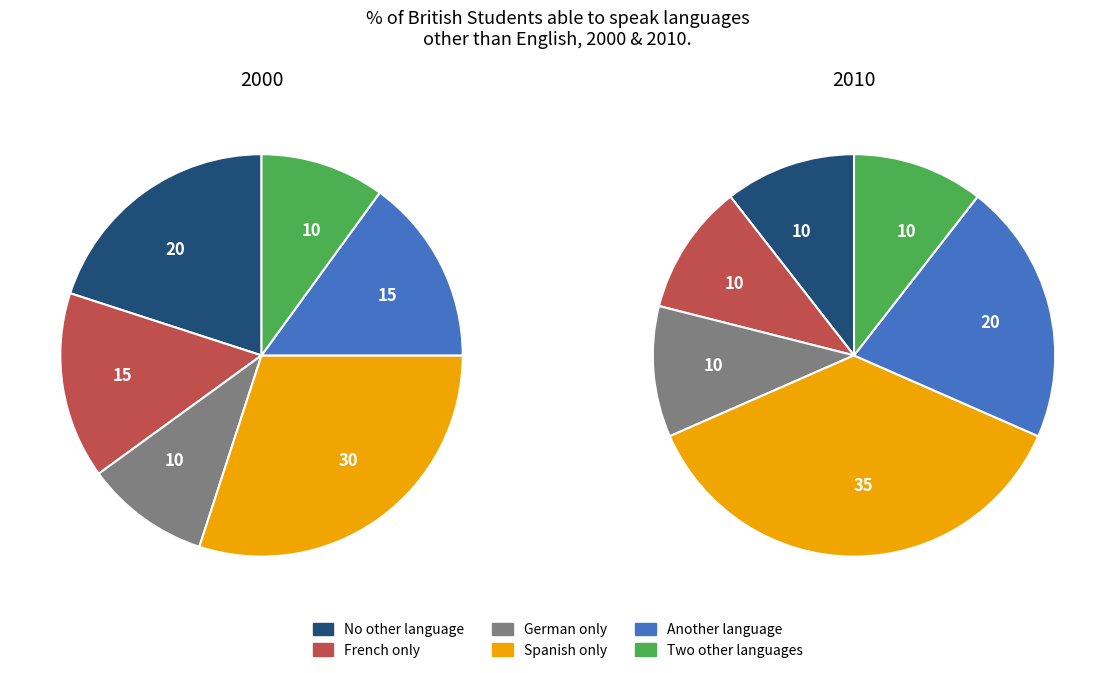

Does any single category account for the majority?

No